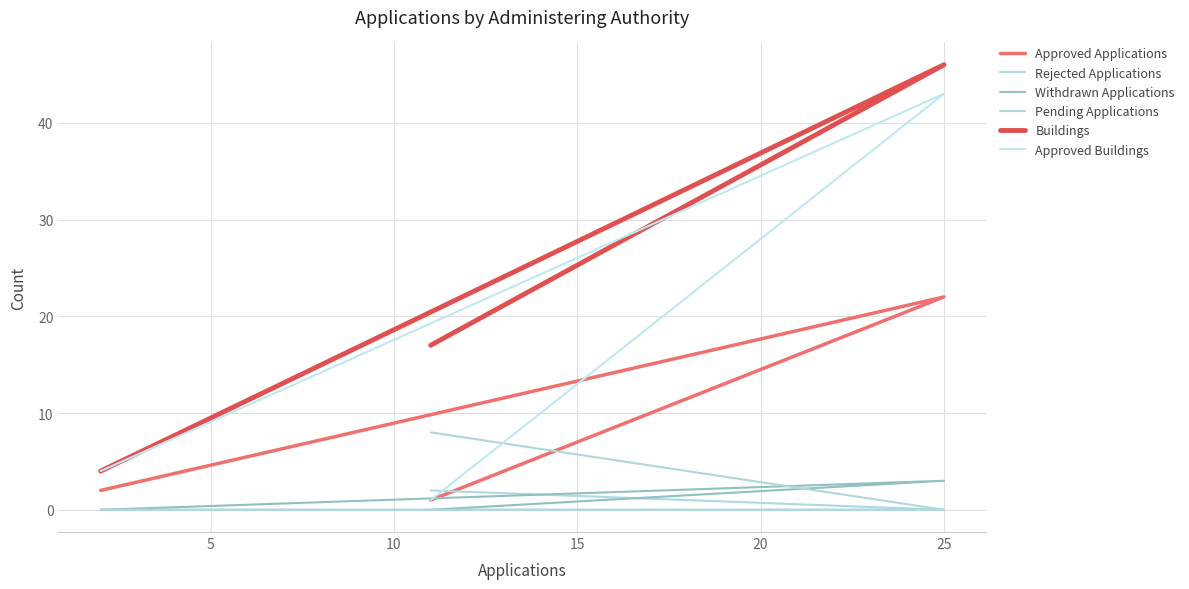

How many lines are shown in the chart?

6